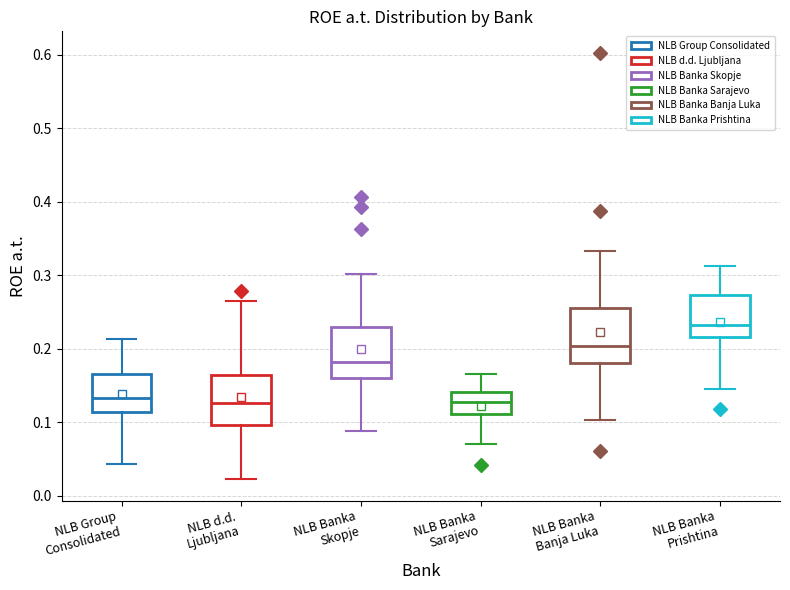

Where does the median line of the box for NLB Group Consolidated sit on the y-axis? The values are not printed on the chart, so give them approximately, as read against the axis.

0.13